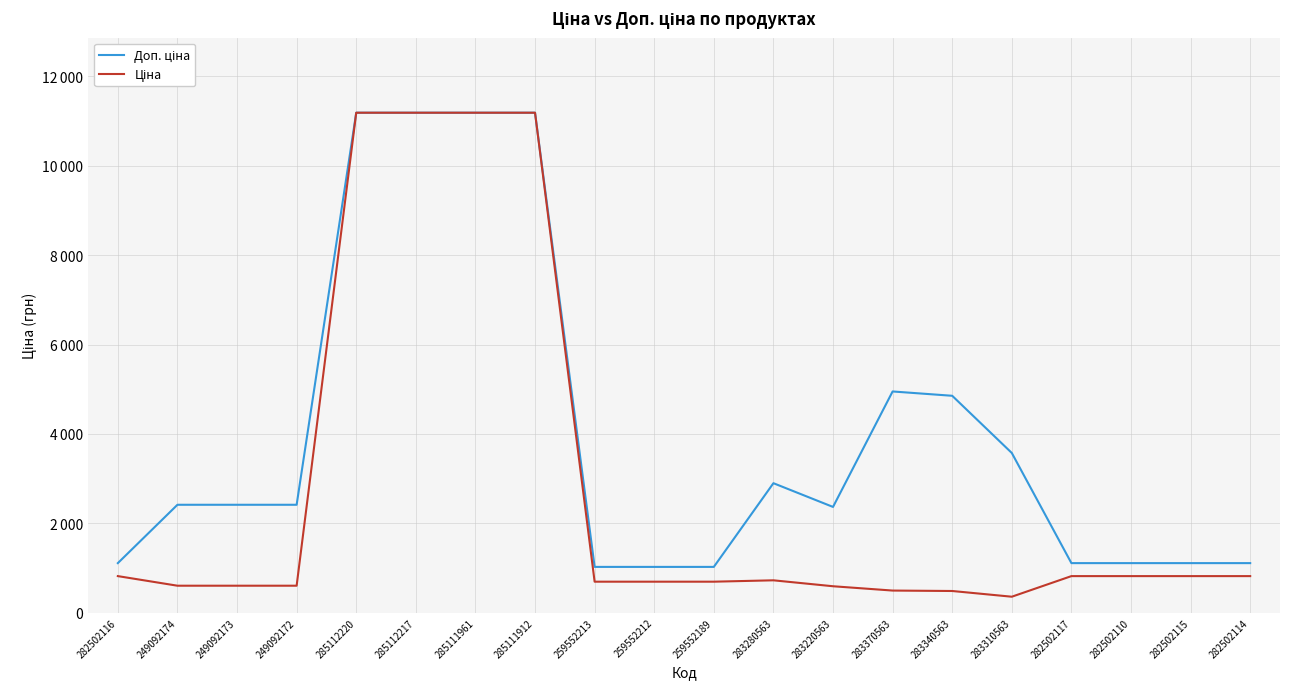

Rank the series at 282502117 from lowest to highest value.

Ціна, Доп. ціна